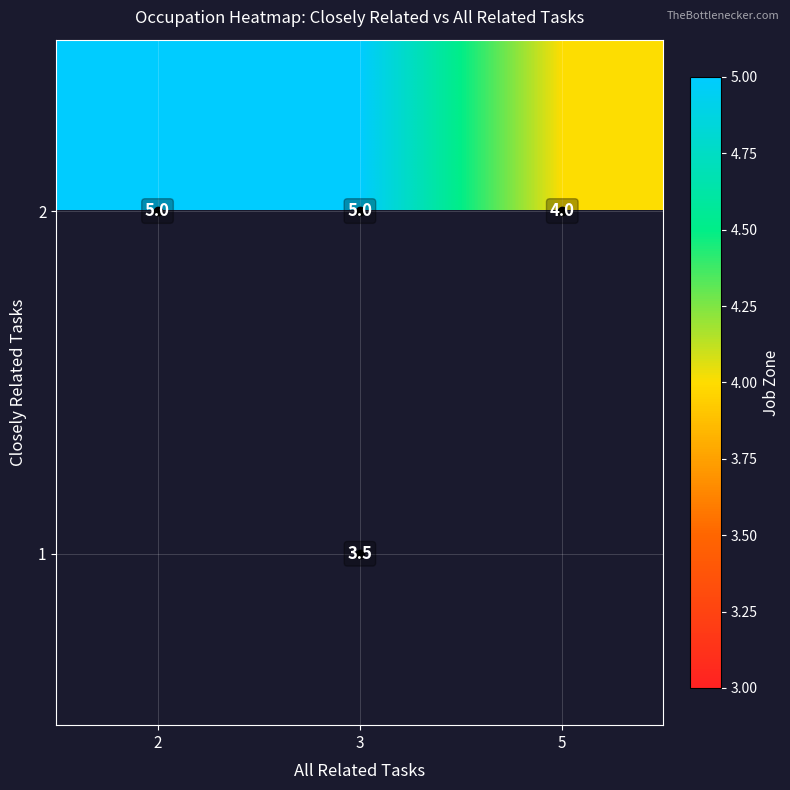

How many values in the 2 series are below 5?

1